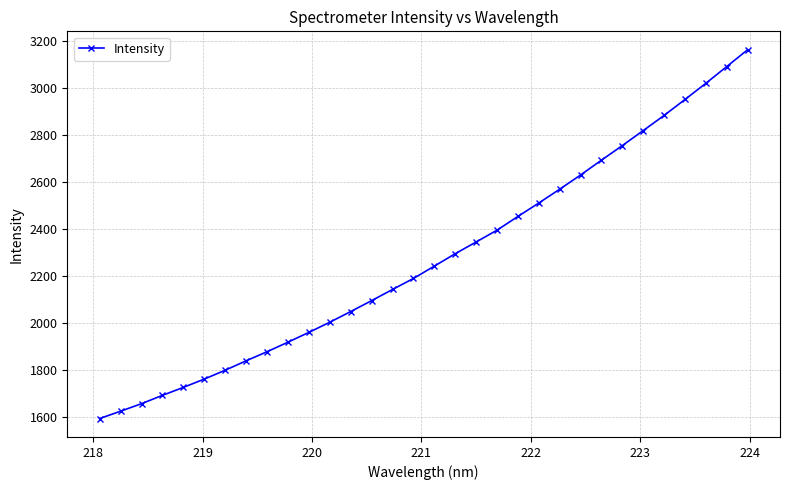

True or false: the data has more than 2 interior local peaks.

False